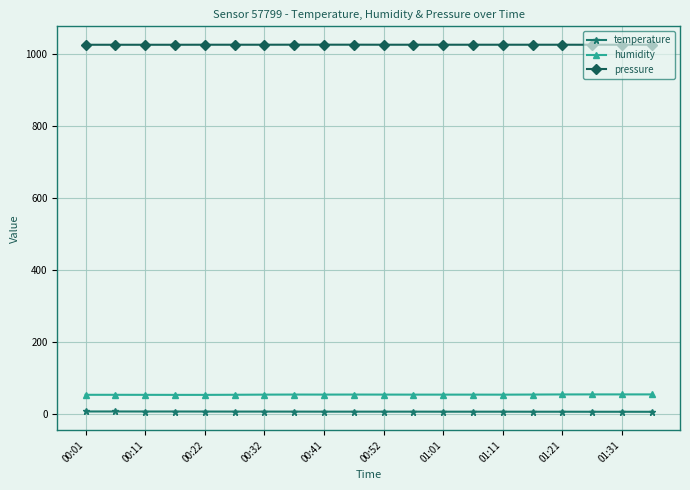

Rank the series by their maximum value, from lowest to highest.

temperature, humidity, pressure